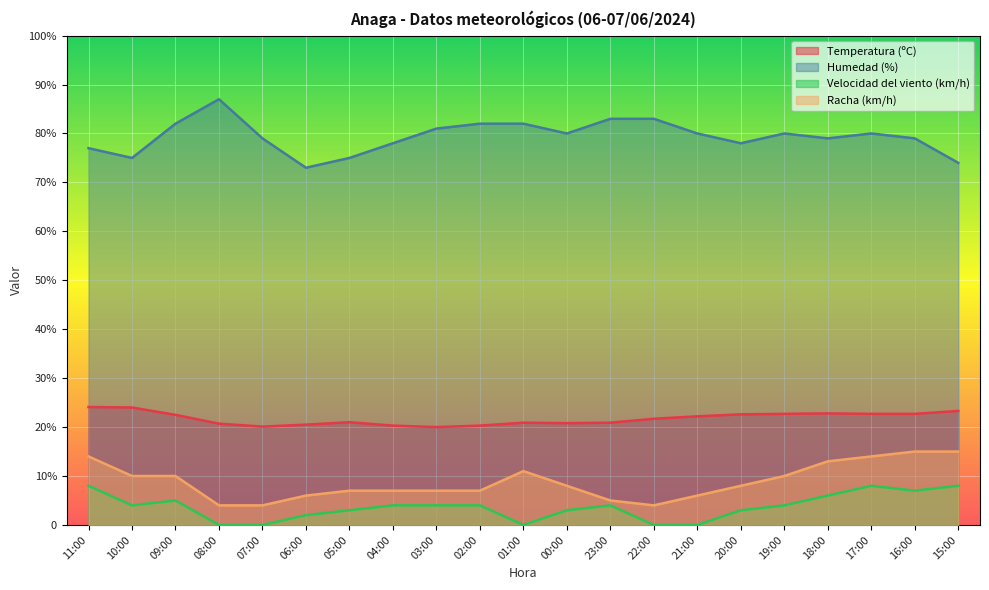

True or false: Velocidad del viento (km/h) has a value of 4.0 at 10:00.

True